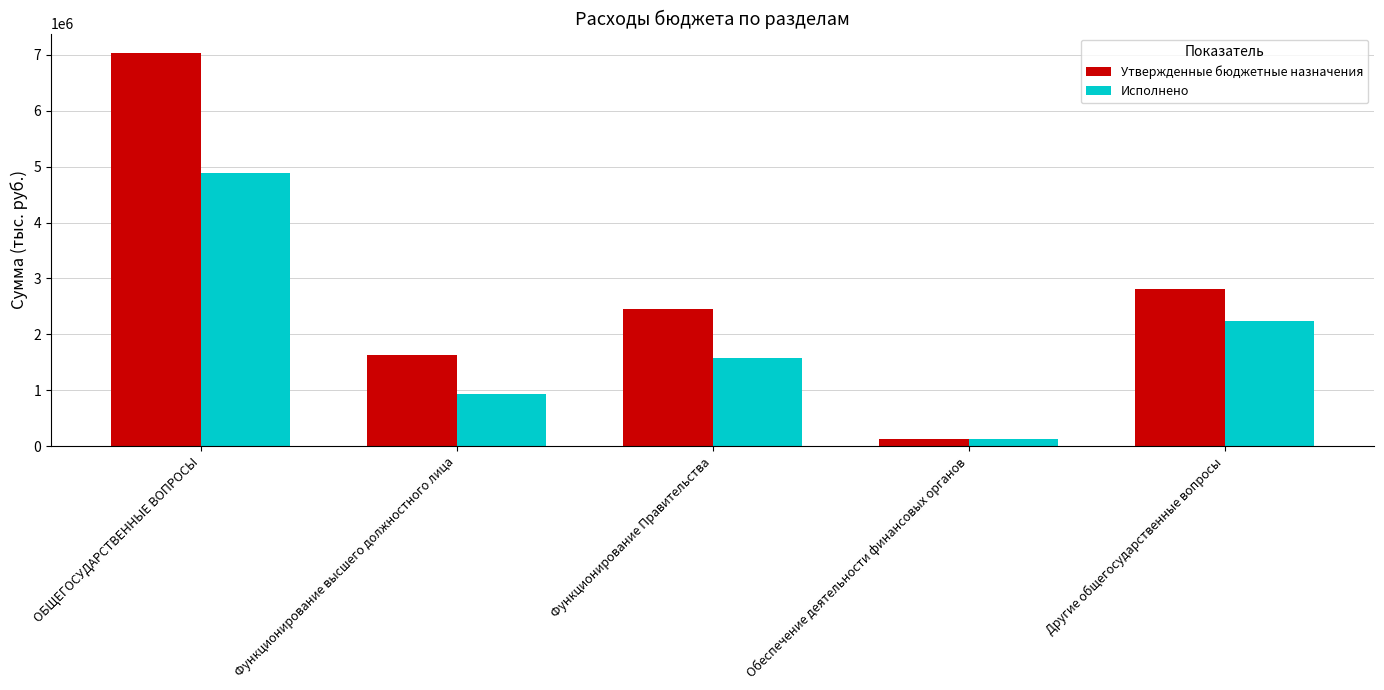

The Утвержденные бюджетные назначения series shows 2813555.0 at Другие общегосударственные вопросы. True or false?

True